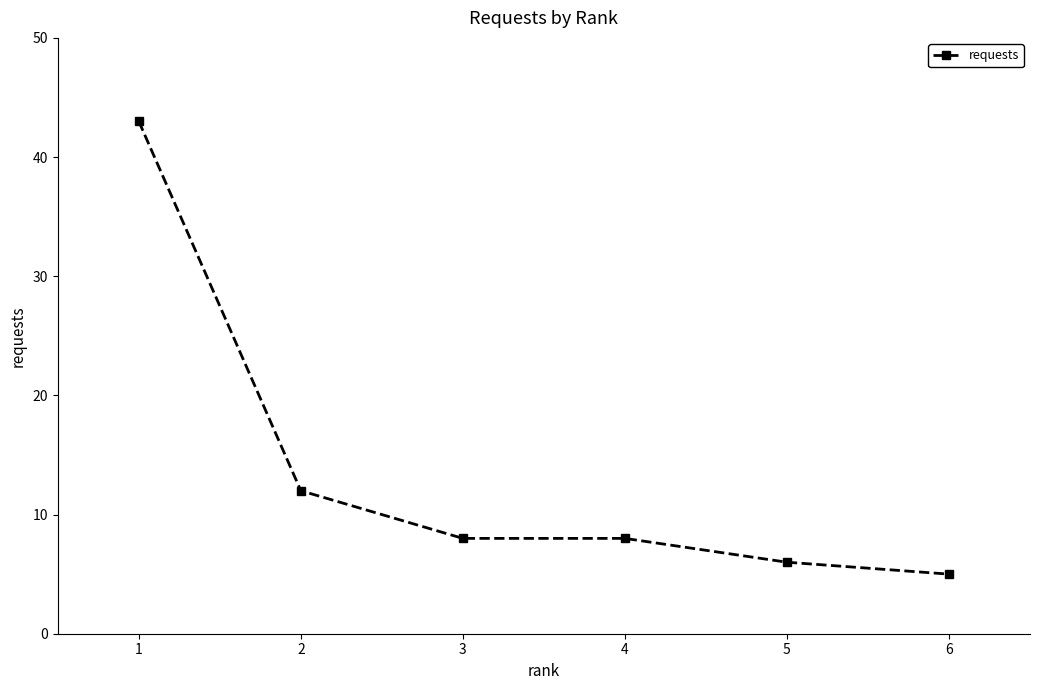

At which label is the value closest to 24?

2